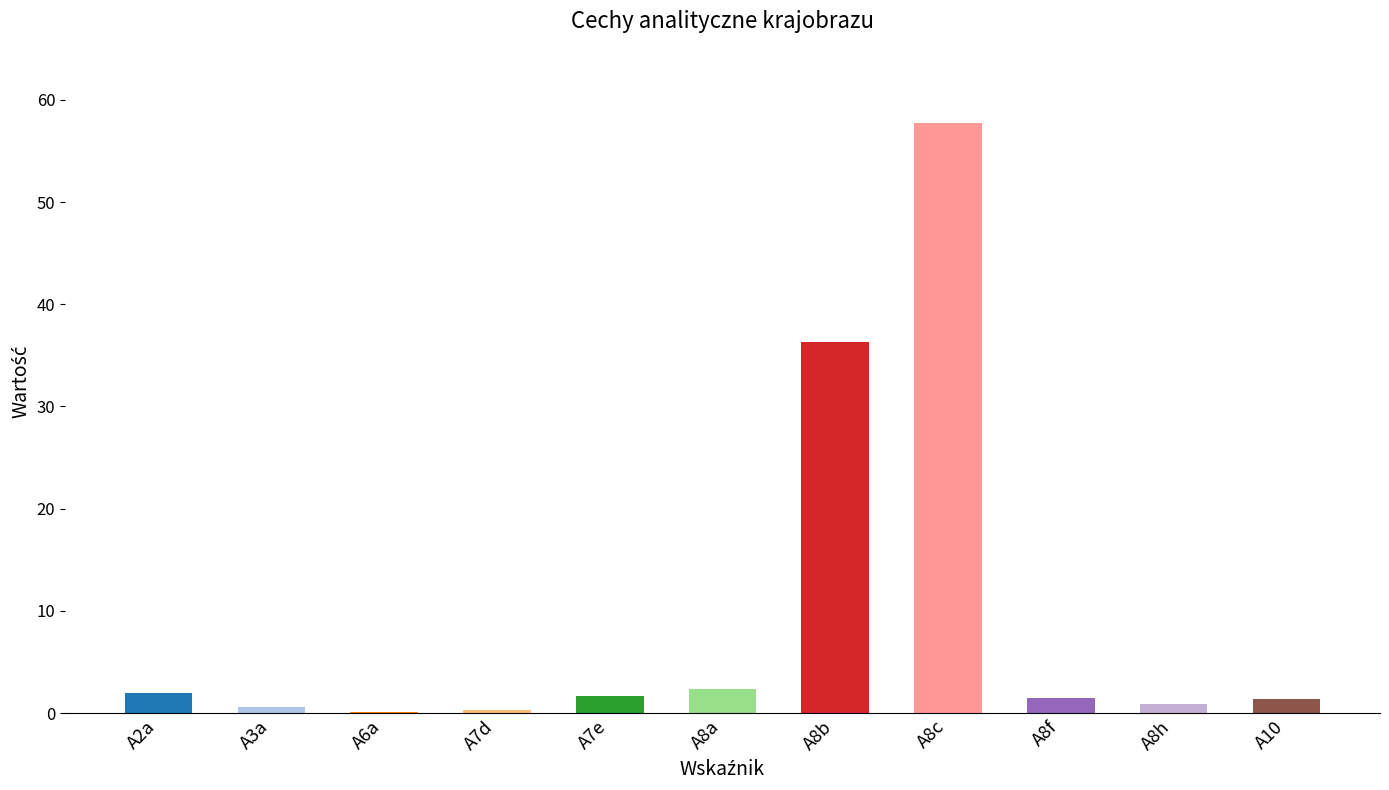

How many categories are shown in the chart?

11